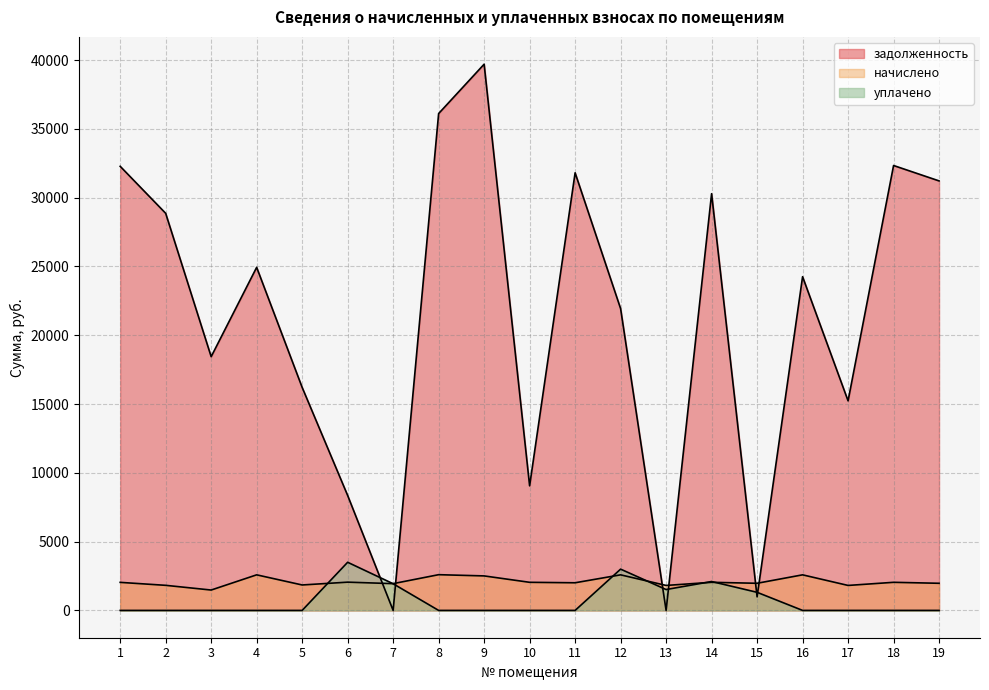

What is the difference between the highest and lowest values at 12?

19347.4